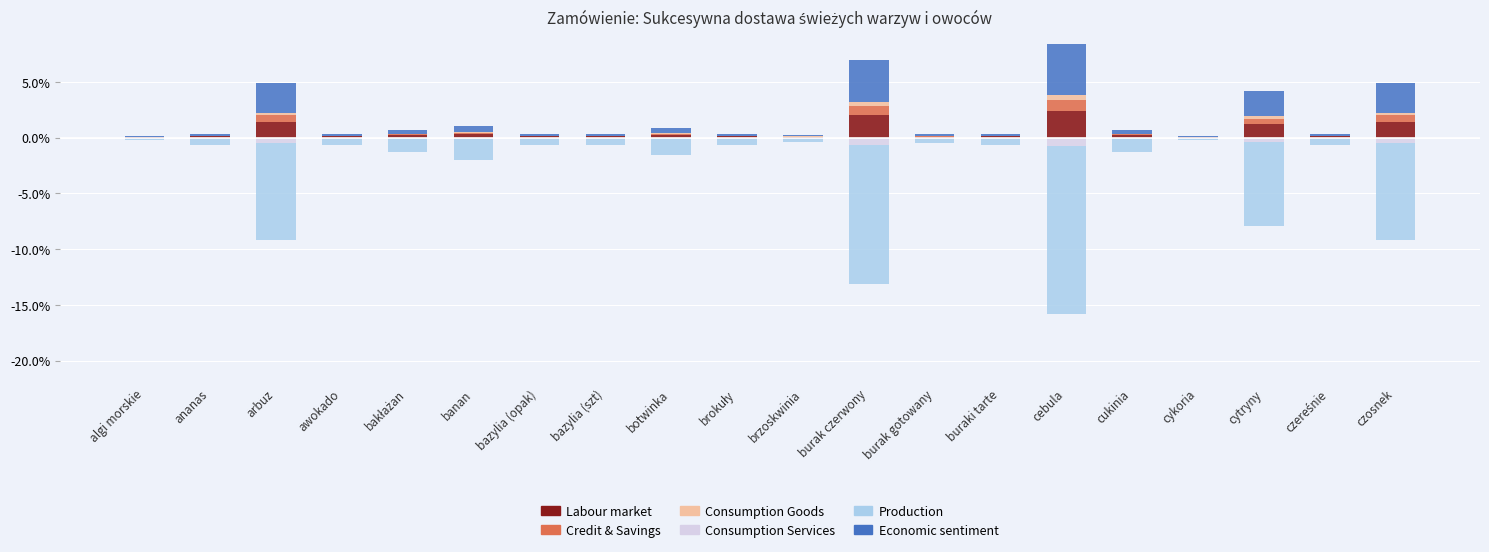

What is the sum of the Labour market values at buraki tarte and burak gotowany?

0.2